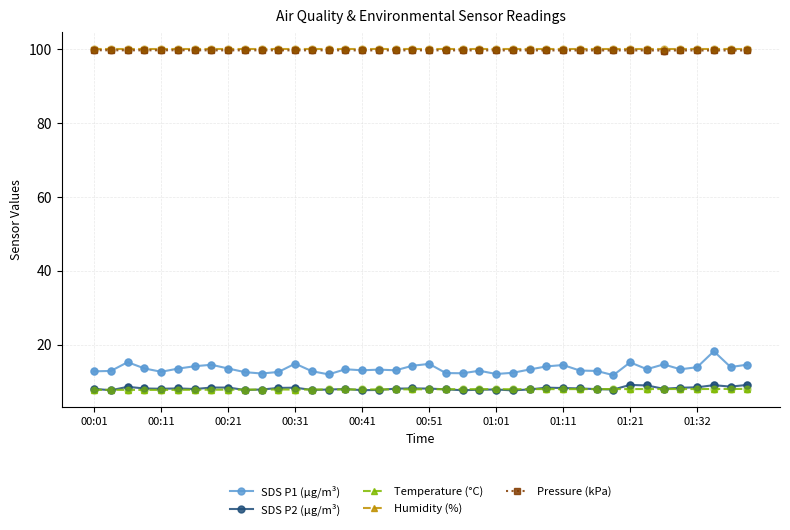

Which series has the largest range (max minus min)?

SDS P1 (µg/m³)